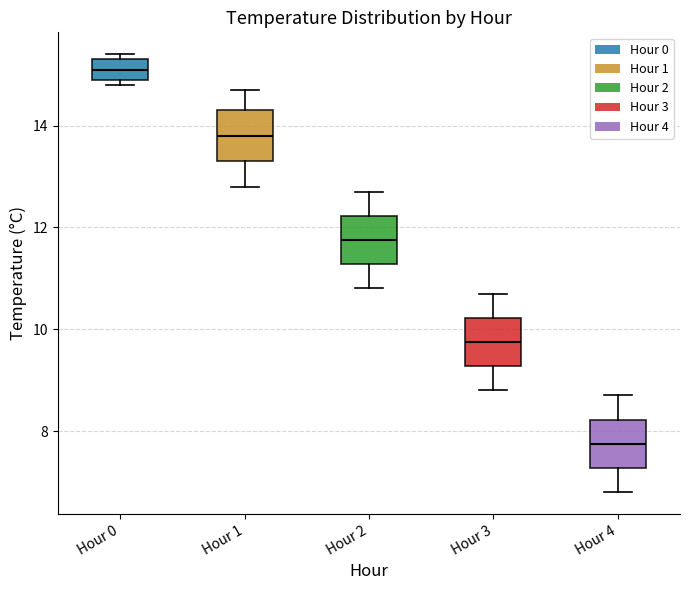

Reading left to right, read every box against the y-axis: the position of its median line, the range the box covers, and the ends of its whiskers. The values are not printed on the chart, so give them approximately, as read against the axis.

Hour 0: median 15.2, box 15.0 to 15.4, whiskers 14.8 to 15.4 (just above the box's upper edge)
Hour 1: median 13.8, box 13.4 to 14.4, whiskers 12.8 to 14.8
Hour 2: median 11.8, box 11.2 to 12.2, whiskers 10.8 to 12.8
Hour 3: median 9.8, box 9.2 to 10.2, whiskers 8.8 to 10.8
Hour 4: median 7.8, box 7.2 to 8.2, whiskers 6.8 to 8.8